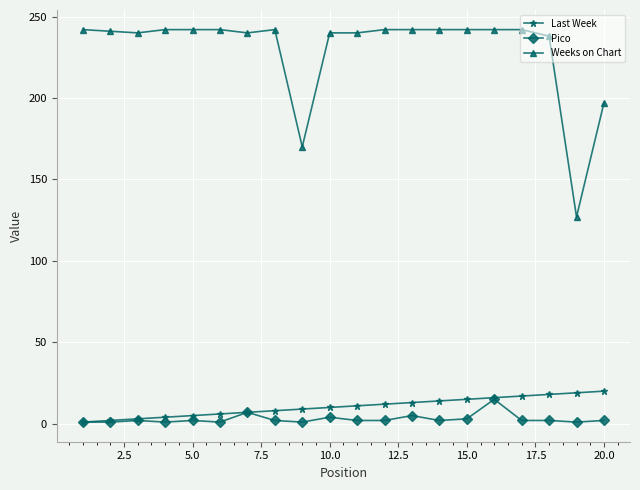

Which series has the largest total across all categories?

Weeks on Chart